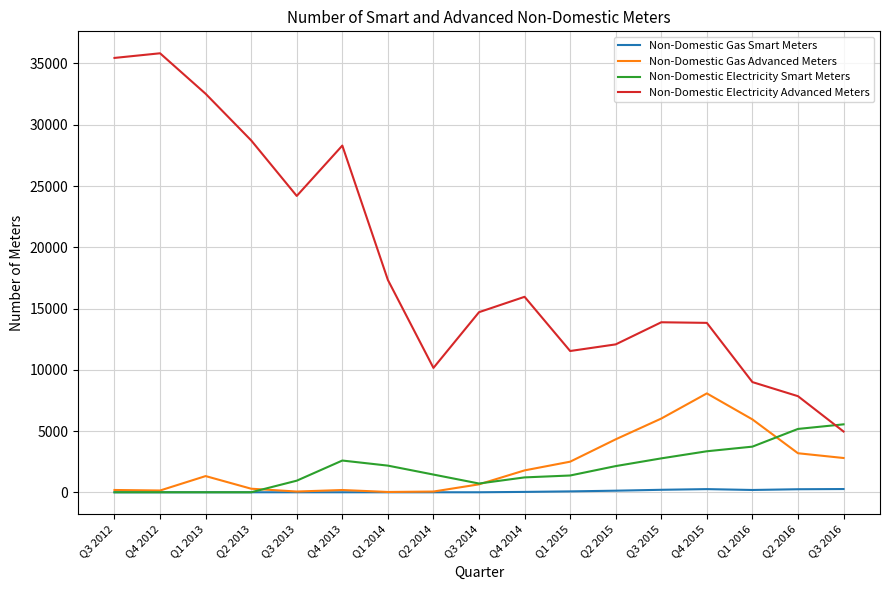

List the series in order of their peak value, highest first.

Non-Domestic Electricity Advanced Meters, Non-Domestic Gas Advanced Meters, Non-Domestic Electricity Smart Meters, Non-Domestic Gas Smart Meters